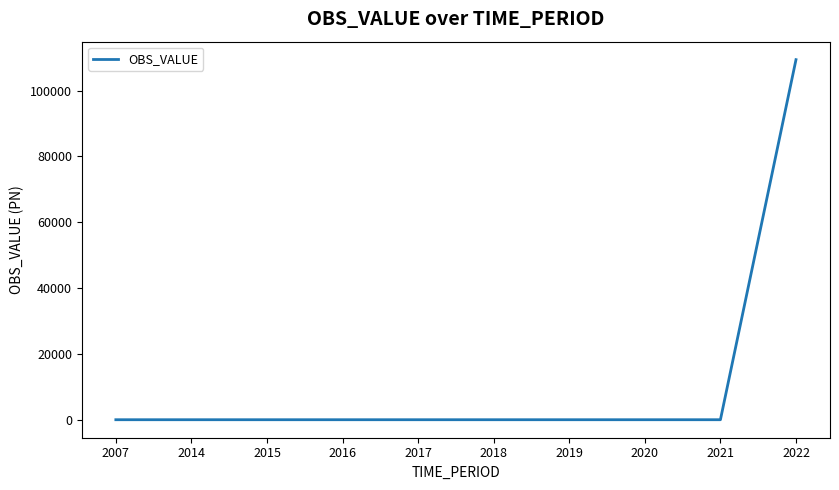

Count the number of values greater than 0.

1